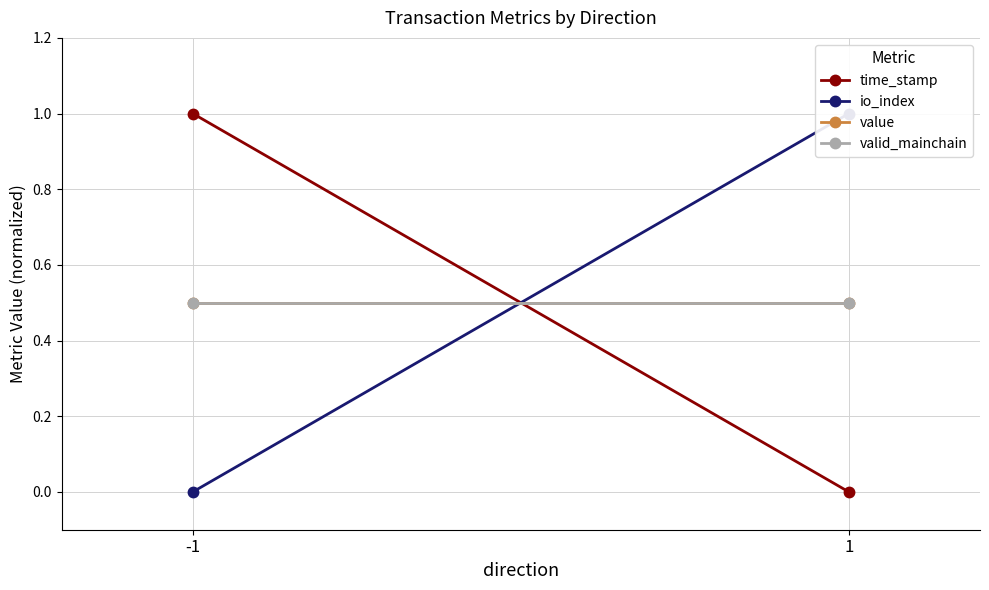

What is the sum of the time_stamp values at 1 and -1?

1.0